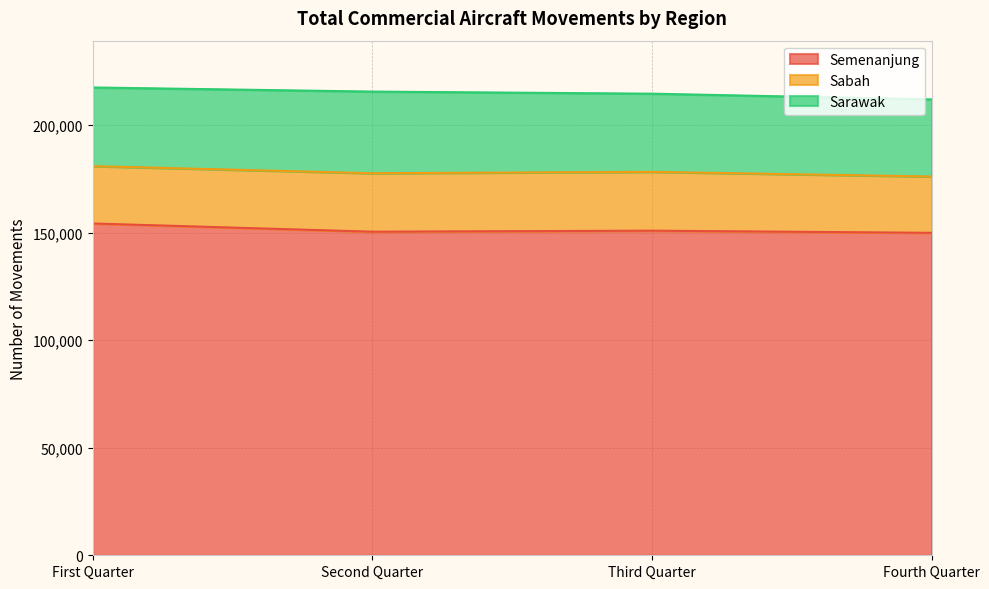

At which category is the sum across all series the highest?

First Quarter